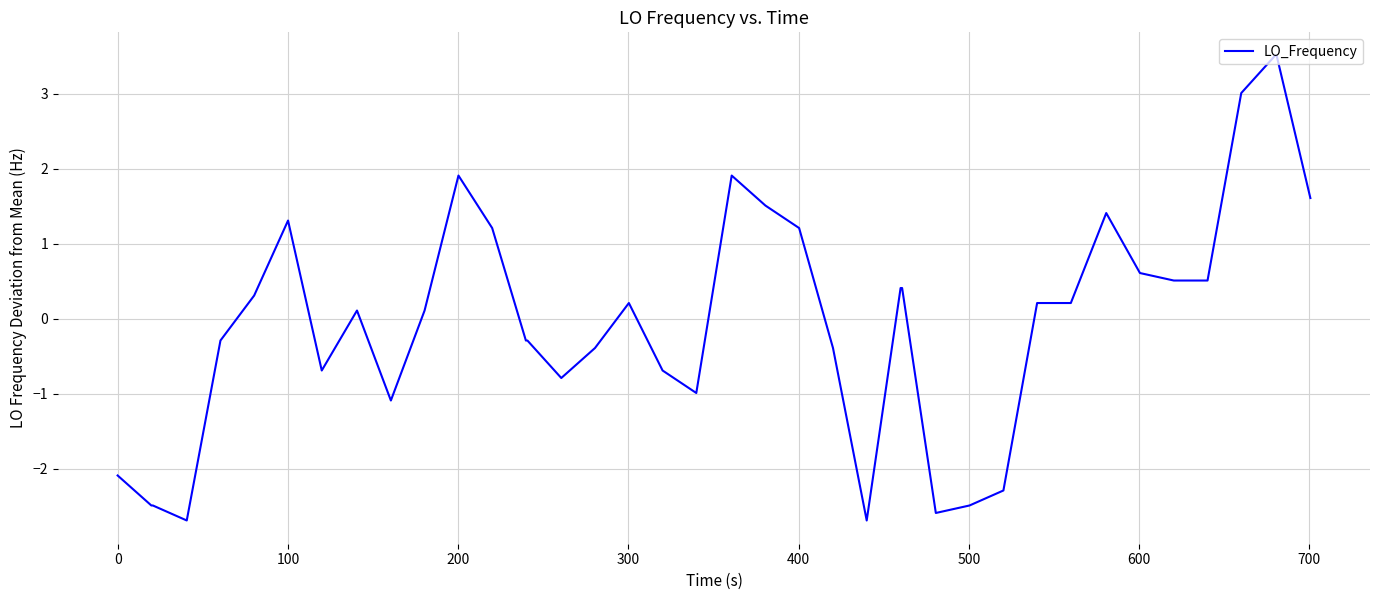

Reading left to right, list all the values displayed in this chart.

-2.1	-2.5	-2.5	-2.7	-0.3	0.3	1.3	-0.7	0.1	-1.1	0.1	1.9	1.2	-0.3	-0.3	-0.8	-0.4	0.2	-0.7	-1.0	1.9	1.5	1.2	-0.4	-2.7	0.4	0.4	-2.6	-2.5	-2.3	0.2	0.2	1.4	0.6	0.5	0.5	3.0	3.5	3.5	1.6